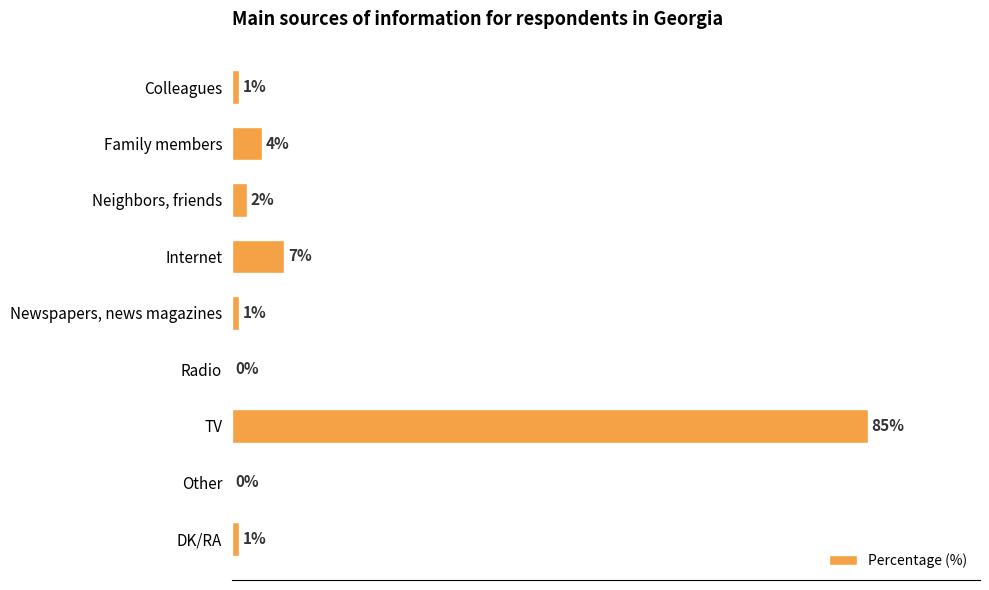

Which has a higher value, TV or Colleagues?

TV